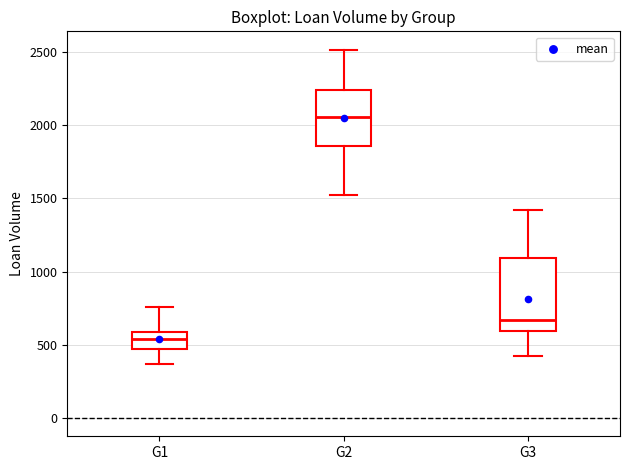

Reading left to right, read every box against the y-axis: the position of its median line, the range the box covers, and the ends of its whiskers. The values are not printed on the chart, so give them approximately, as read against the axis.

G1: median 550, box 450 to 600, whiskers 350 to 750
G2: median 2050, box 1850 to 2250, whiskers 1500 to 2500
G3: median 650, box 600 to 1100, whiskers 400 to 1400